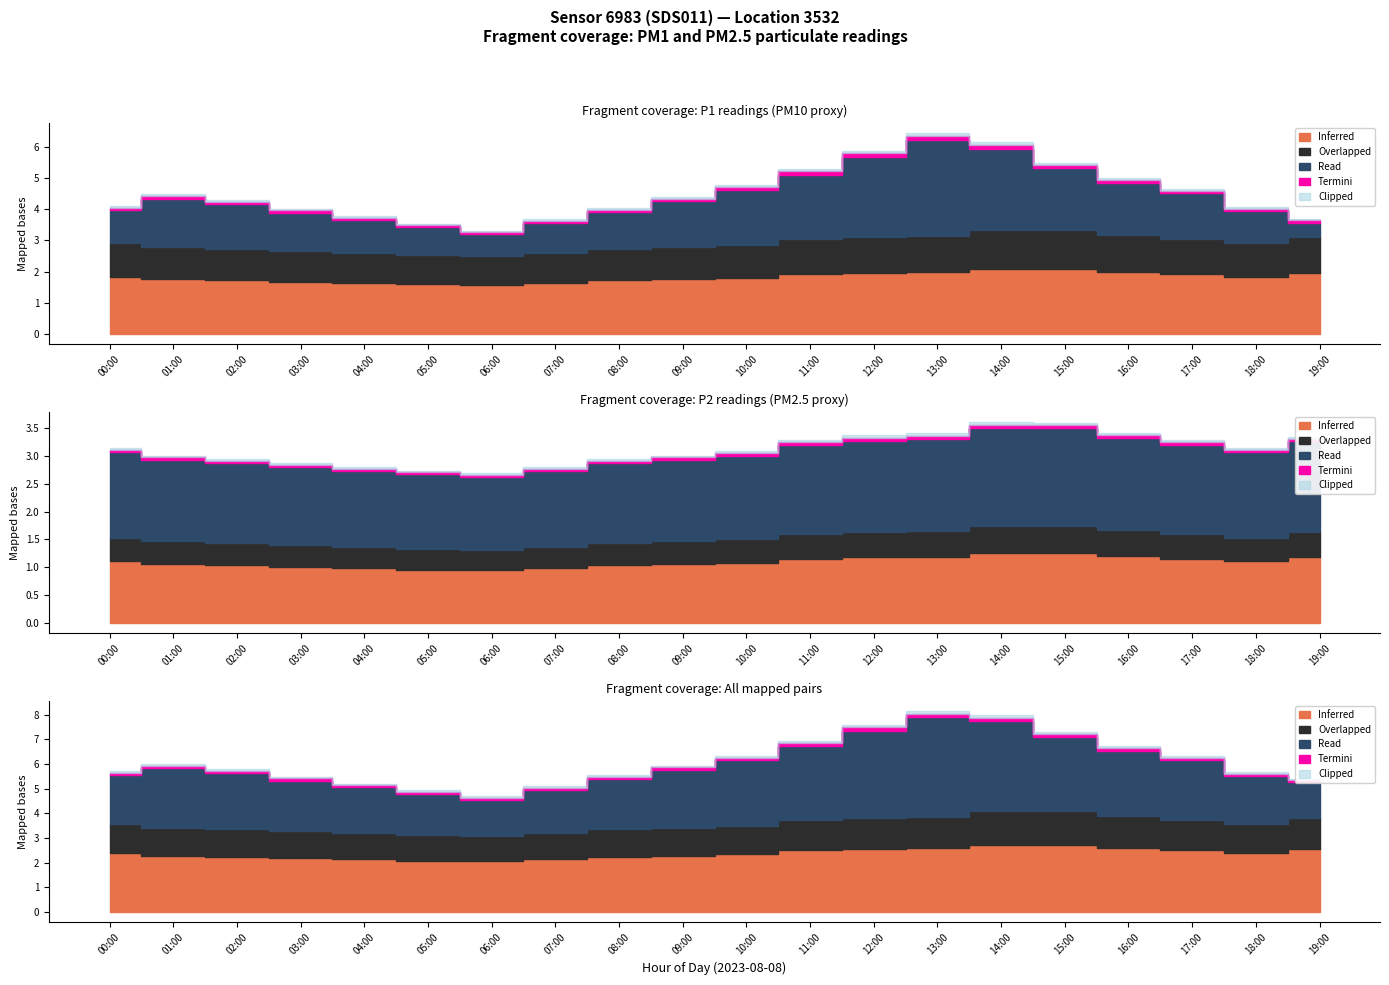

True or false: P2 and P1 intersect in this chart.

False